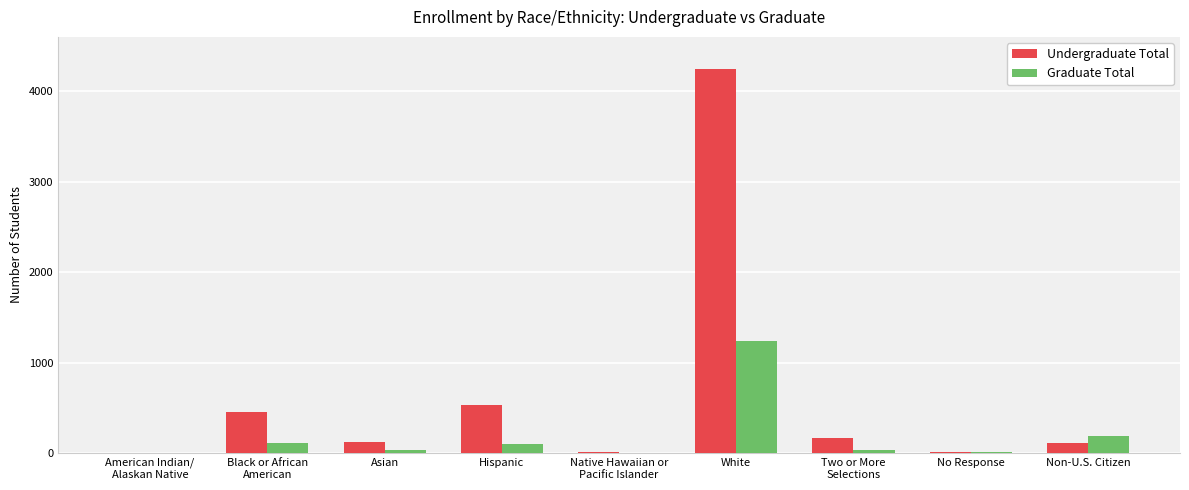

How many categories are shown in the chart?

9